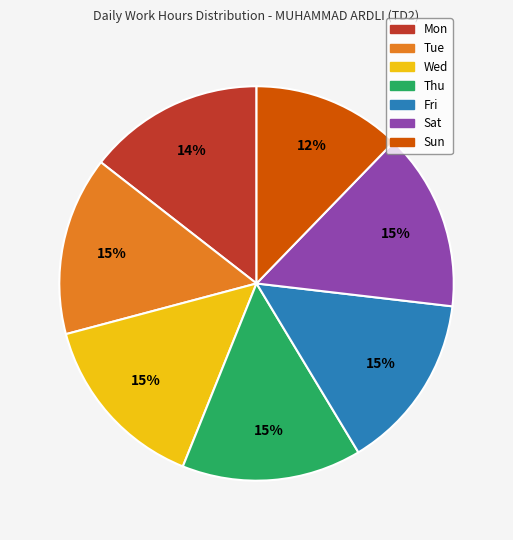

To the nearest percent, what is the difference between the largest and smallest slice percentages?

3%